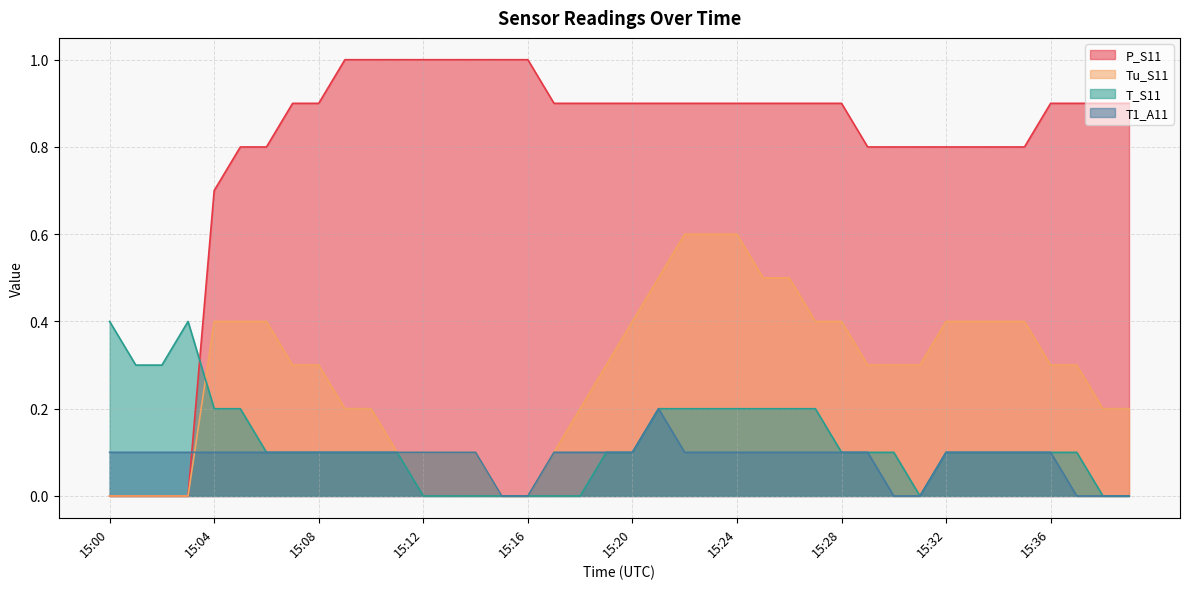

Which series has the widest spread of values?

P_S11